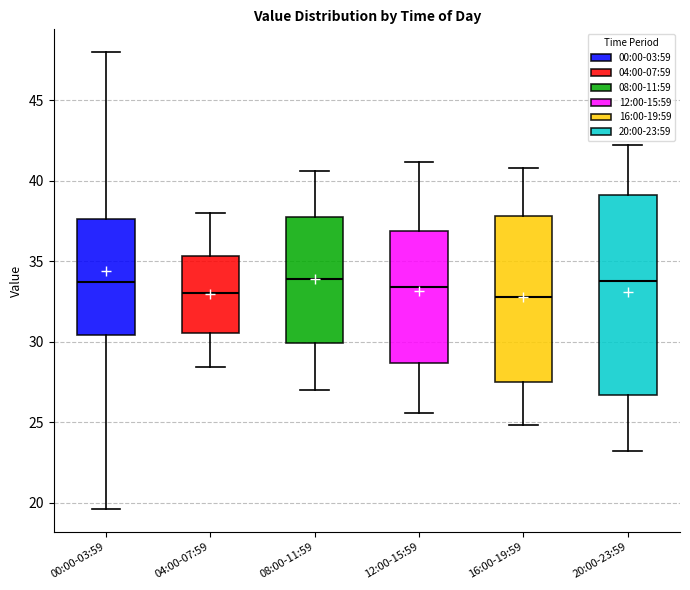

Comparing the boxes themselves (not the whiskers), which one is the tallest?

20:00-23:59